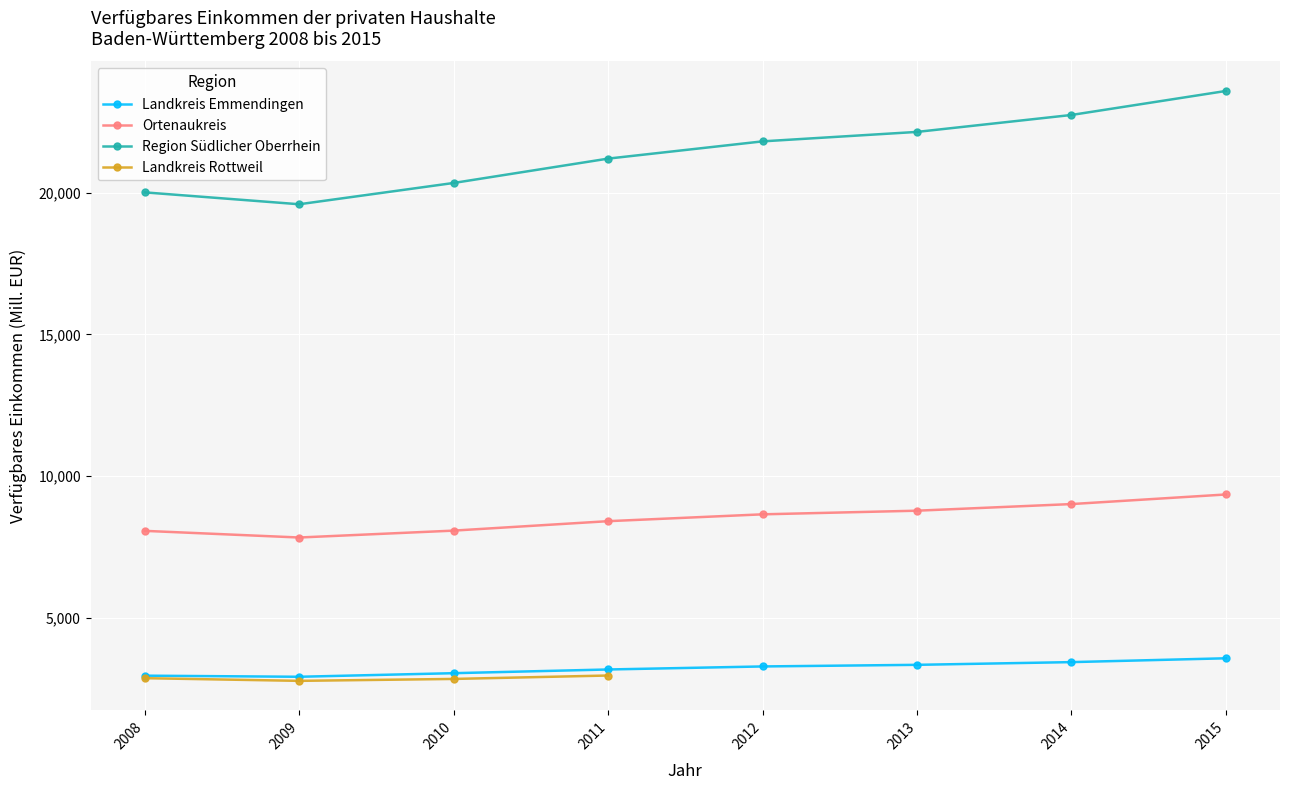

List the labels in order of Ortenaukreis value, largest first.

2015, 2014, 2013, 2012, 2011, 2010, 2008, 2009